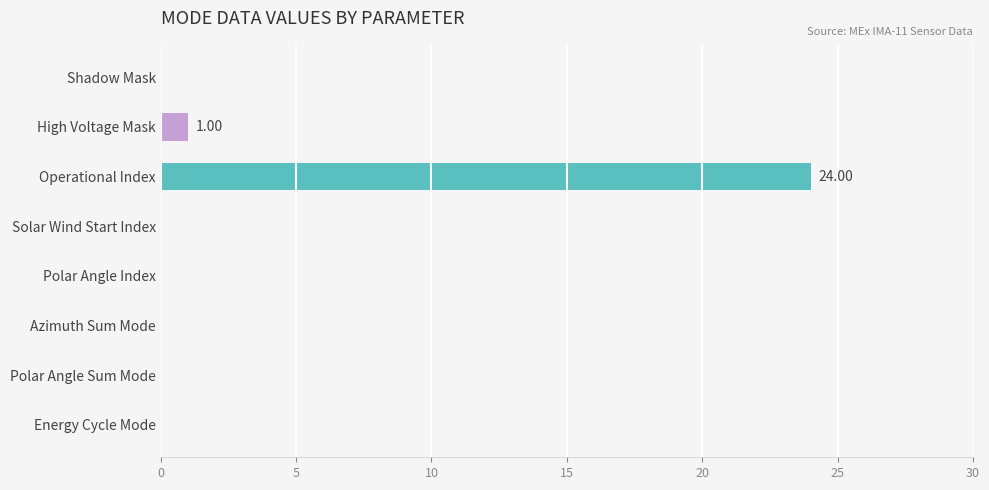

What is the sum of the values at Operational Index and Polar Angle Sum Mode?

24